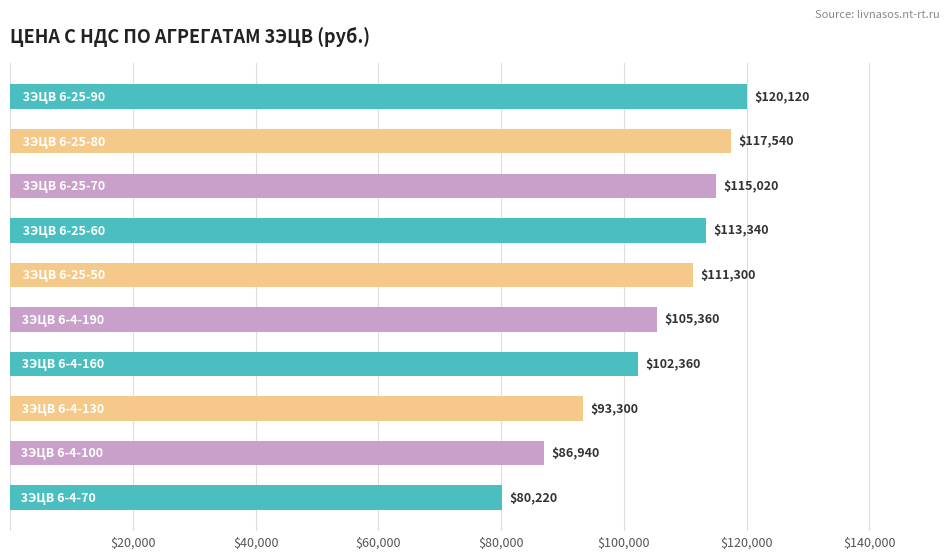

What is the difference between the maximum and minimum values?

39900